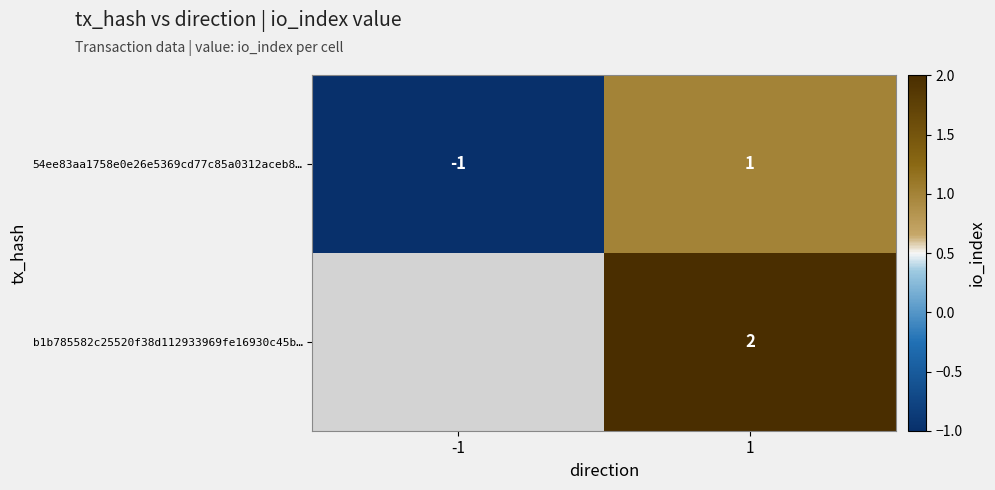

Between -1 and 1, which is larger?

1